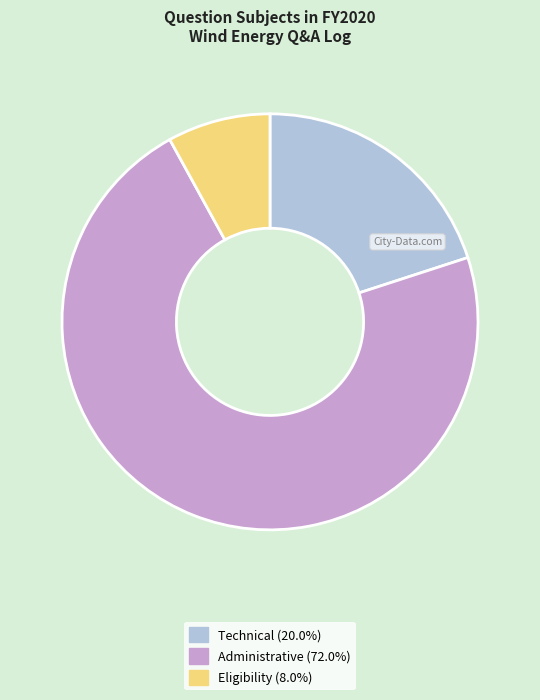

How many segments does this pie chart have?

3